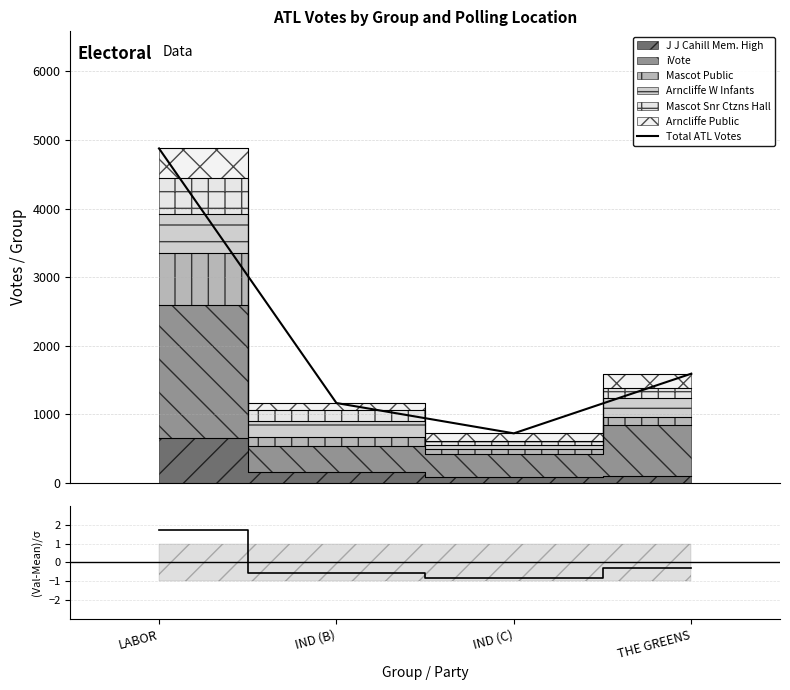

What is the minimum value shown in the chart?

-0.8